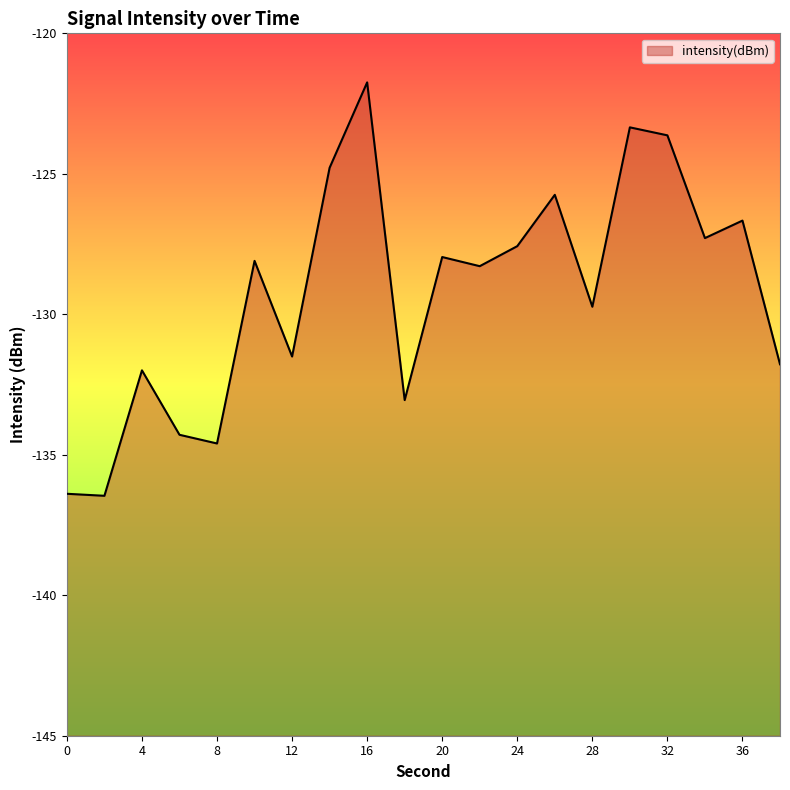

List the labels in order of value, smallest first.

2, 0, 8, 6, 18, 4, 38, 12, 28, 22, 10, 20, 24, 34, 36, 26, 14, 32, 30, 16